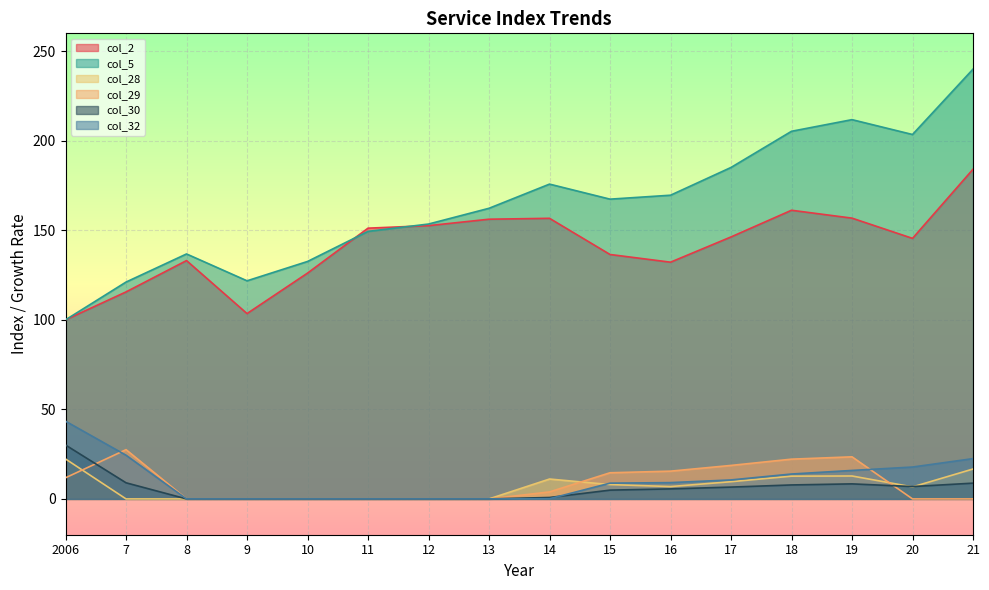

List the series in order of their peak value, lowest first.

col_28, col_29, col_30, col_32, col_2, col_5